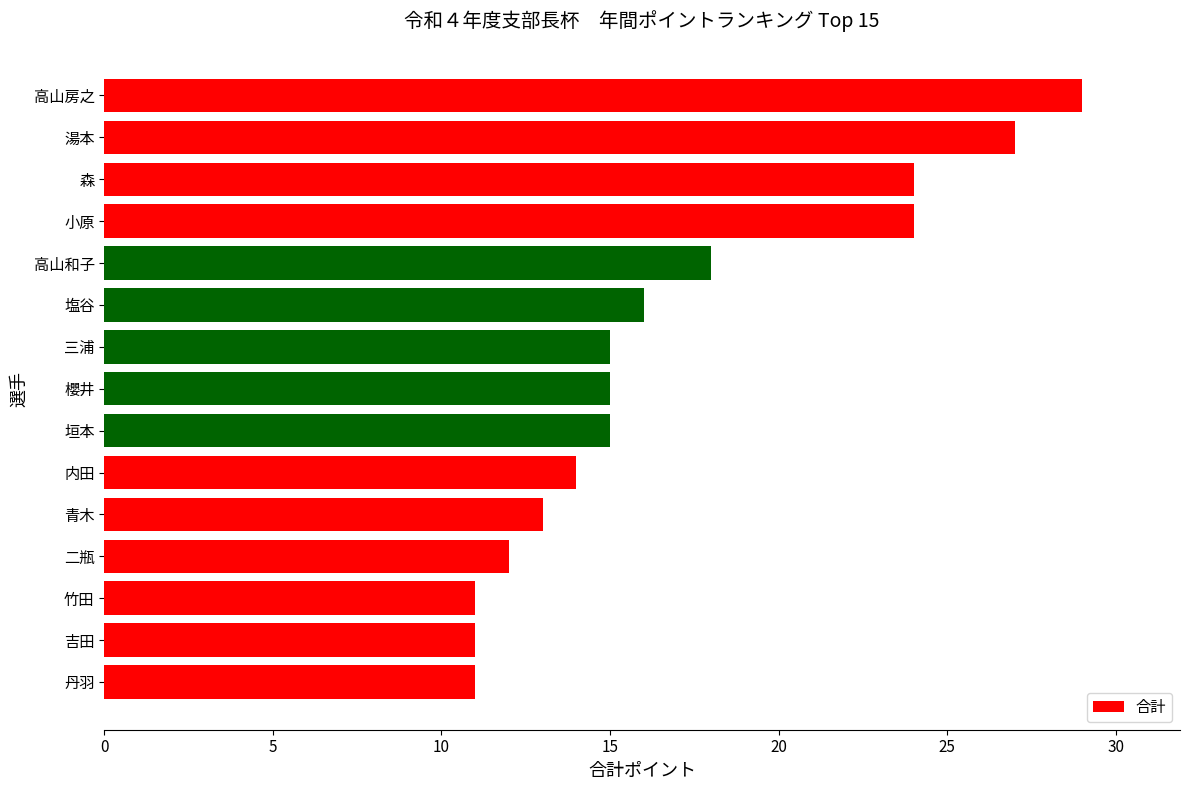

At which label is the value closest to 20?

高山和子